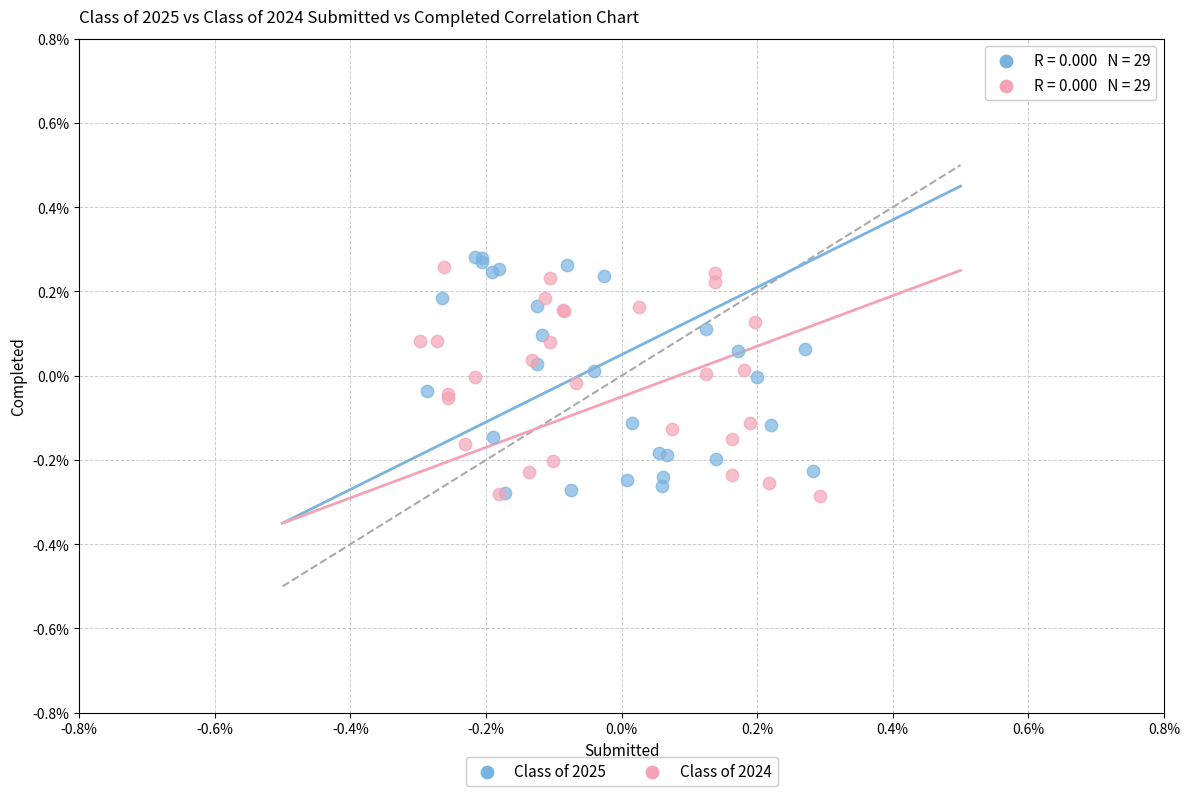

Which series has the widest spread of Y values?

Class of 2025